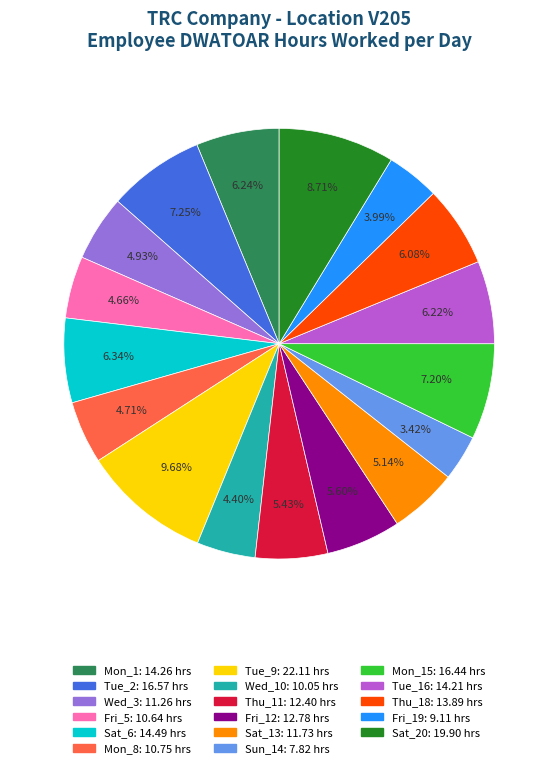

Is there a majority slice in this chart?

No